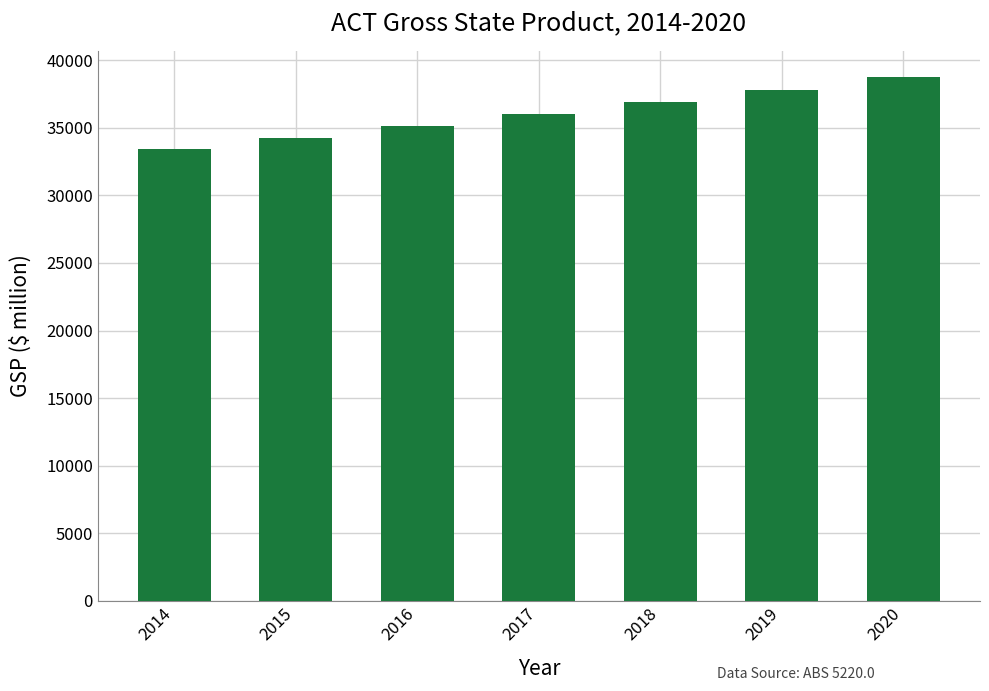

List the labels in order of value, smallest first.

2014, 2015, 2016, 2017, 2018, 2019, 2020